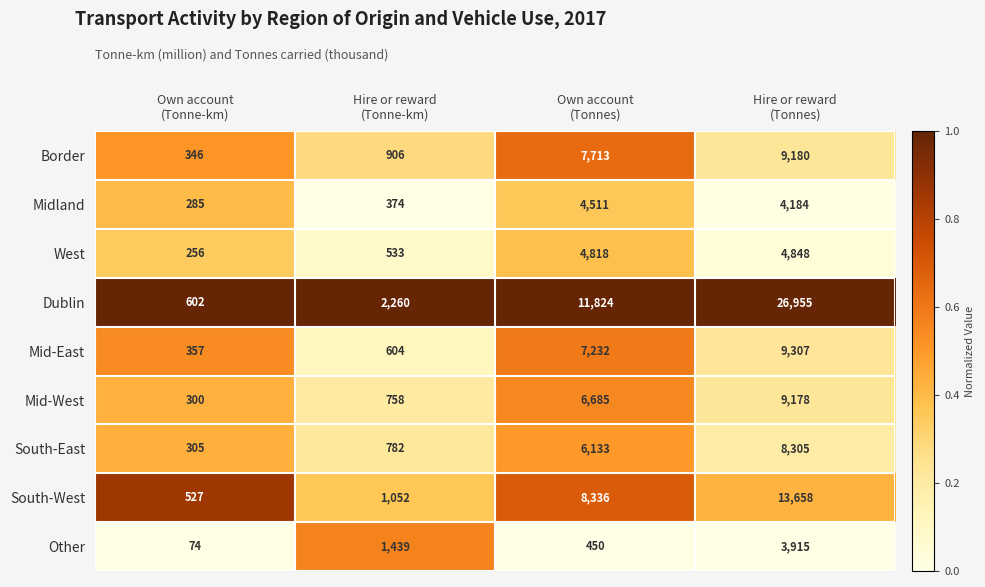

How many categories are shown in the chart?

4